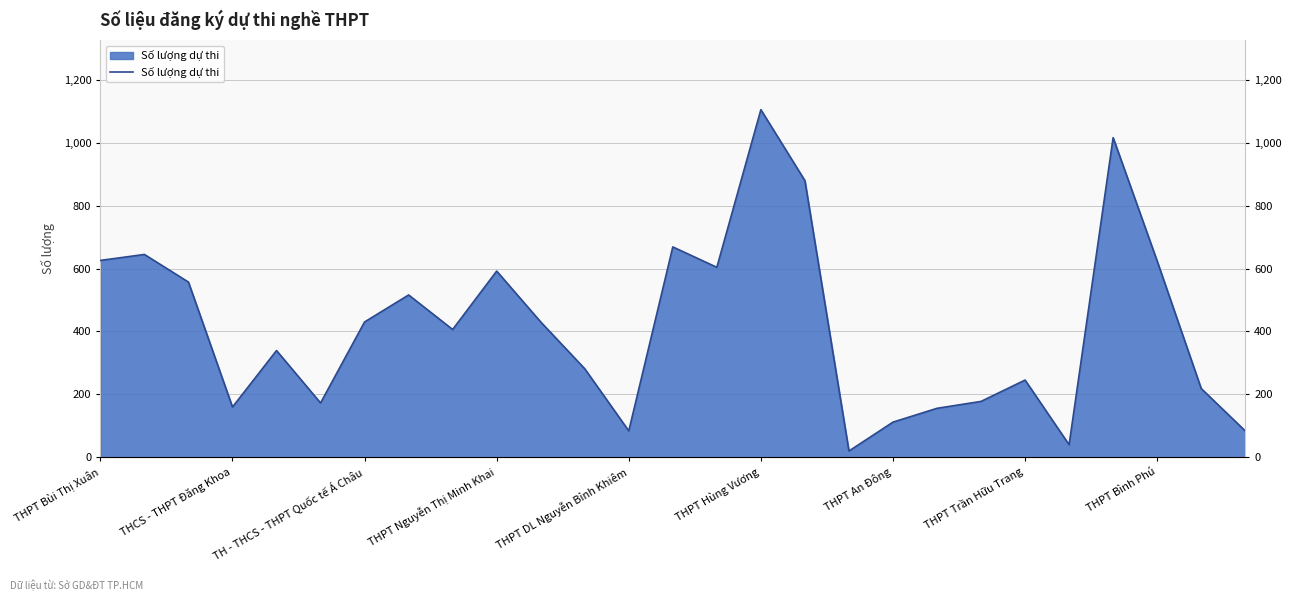

What is the value of the 25th point from the left?

624